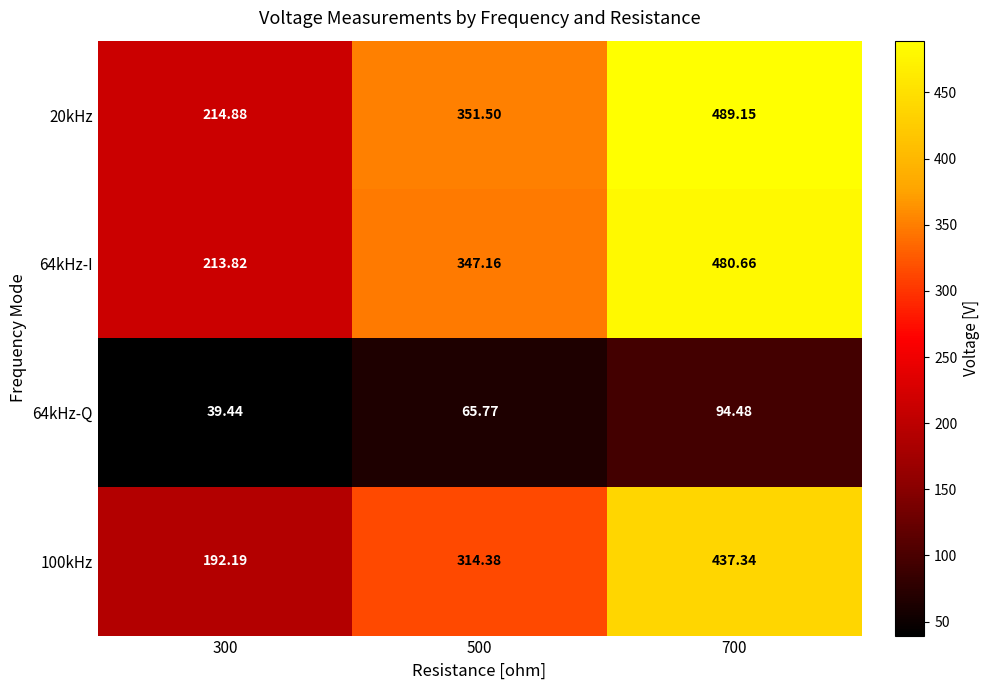

How many data points does each series have?

3